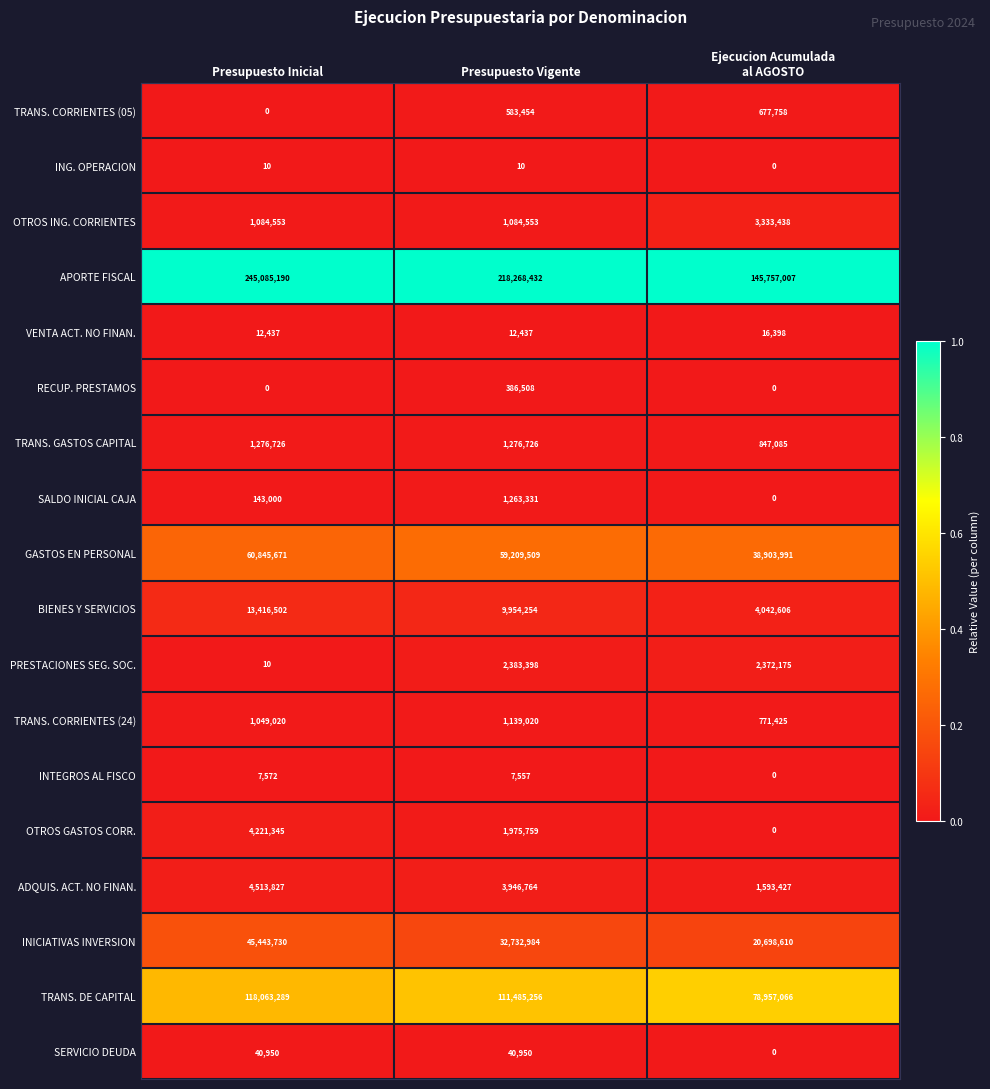

At which category is the sum across all series the highest?

Presupuesto Inicial